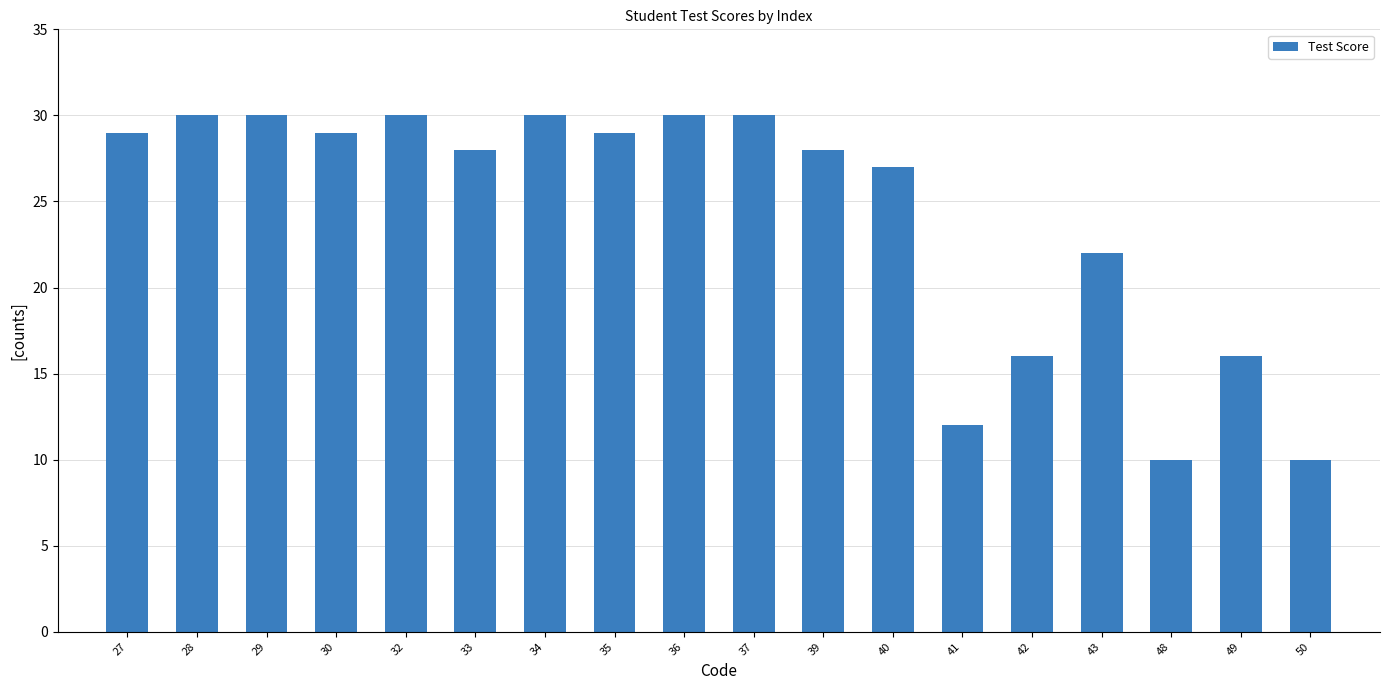

What is the smallest value displayed?

10